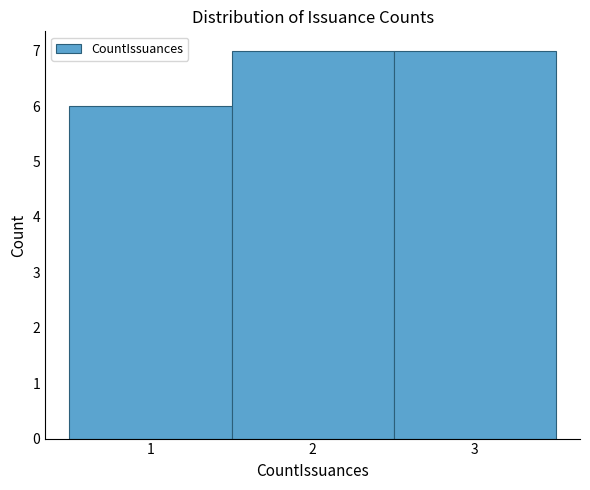

What is the height of the bar covering 2.5 to 3.5 on the x-axis? The values are not printed on the chart, so give them approximately, as read against the axis.

7